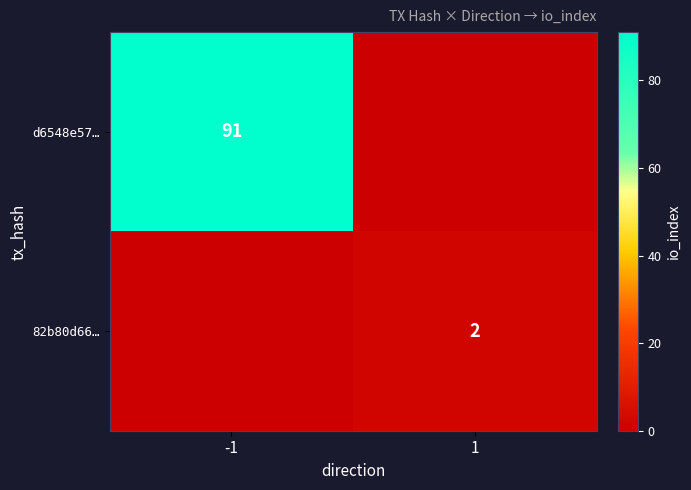

How many distinct data groups are displayed?

2